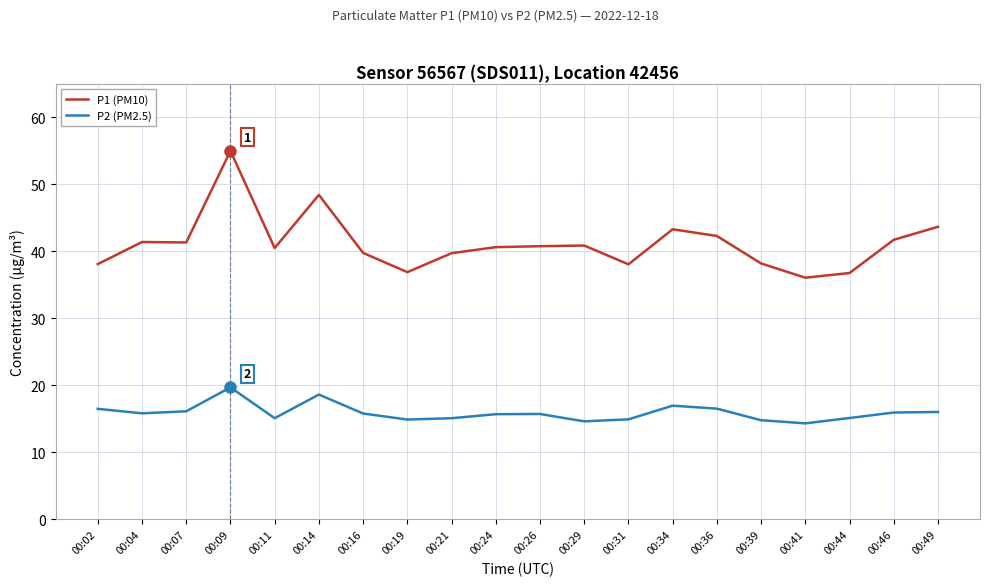

True or false: P2 (PM2.5) and P1 (PM10) intersect in this chart.

False